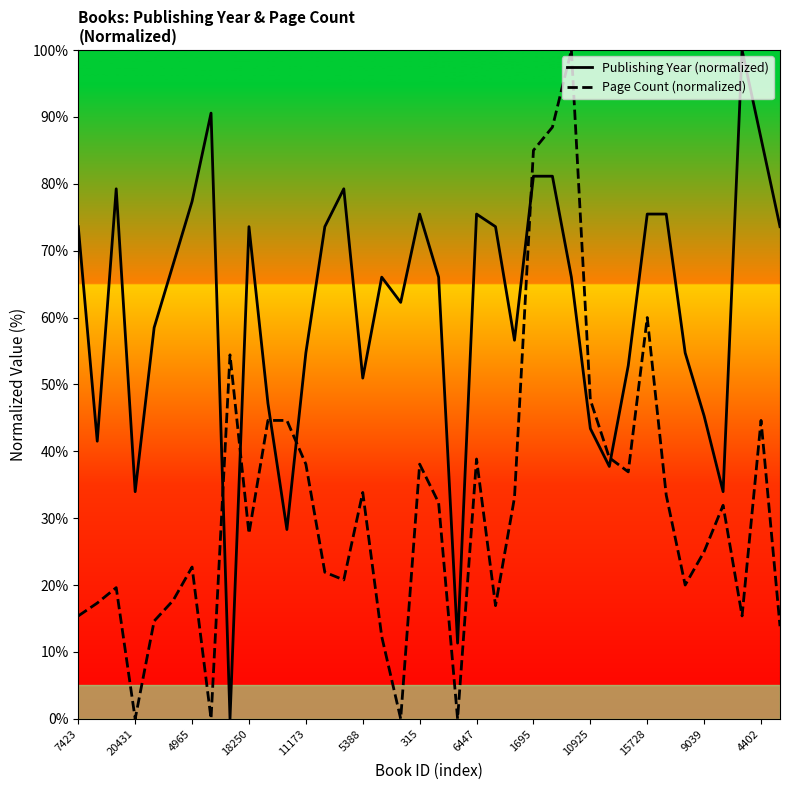

What is the value of the Publishing Year (normalized) point at the 1st from the left?

73.6